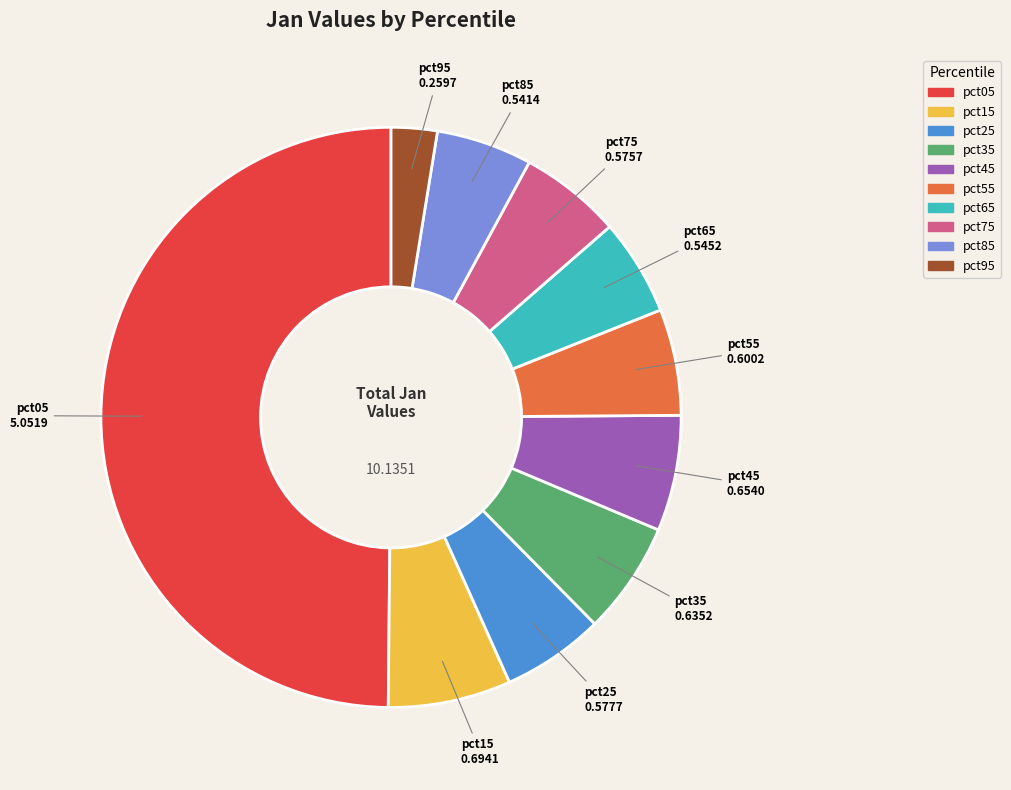

Do pct05 and pct25 together represent more than half of the pie?

Yes